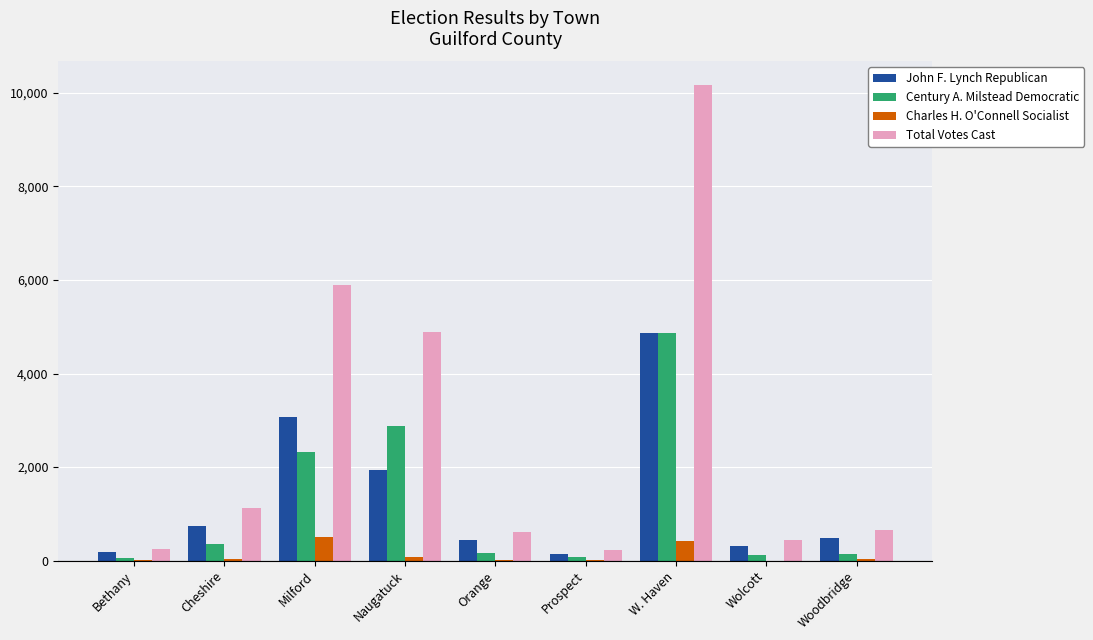

At which label does Century A. Milstead Democratic reach its peak?

W. Haven